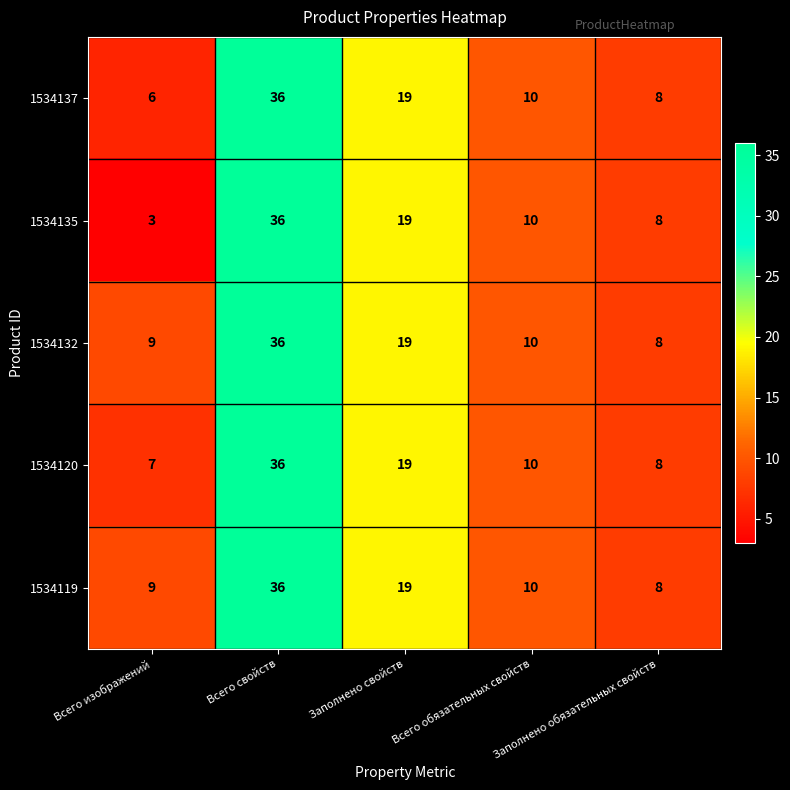

What is the maximum value for 1534120?

36